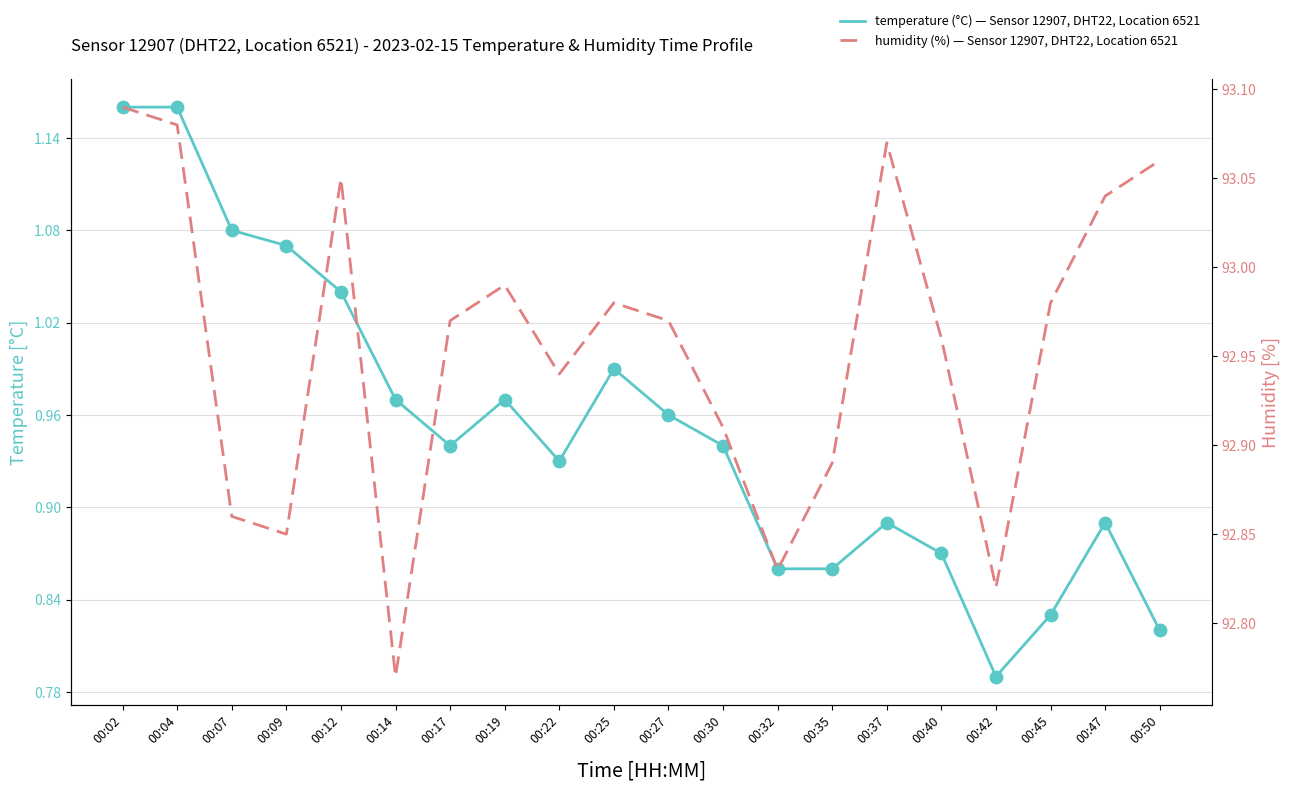

Which series reaches the minimum Y coordinate?

temperature